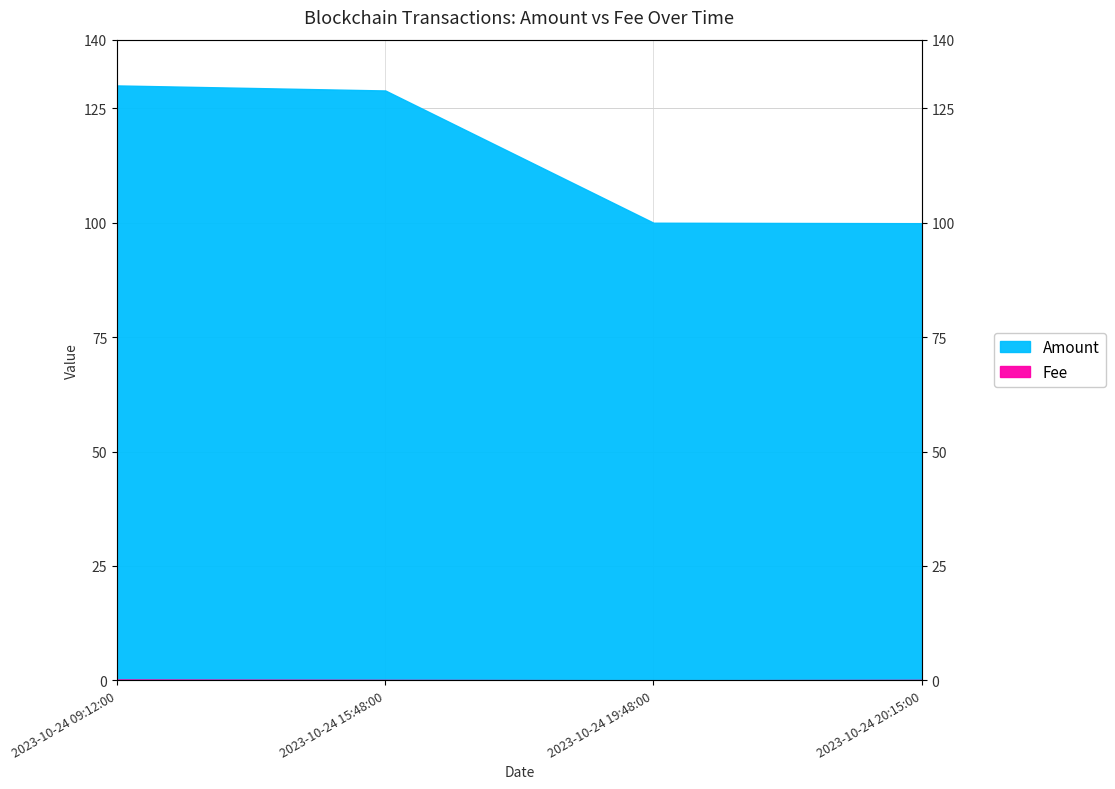

At which category is the sum across all series the highest?

2023-10-24 09:12:00